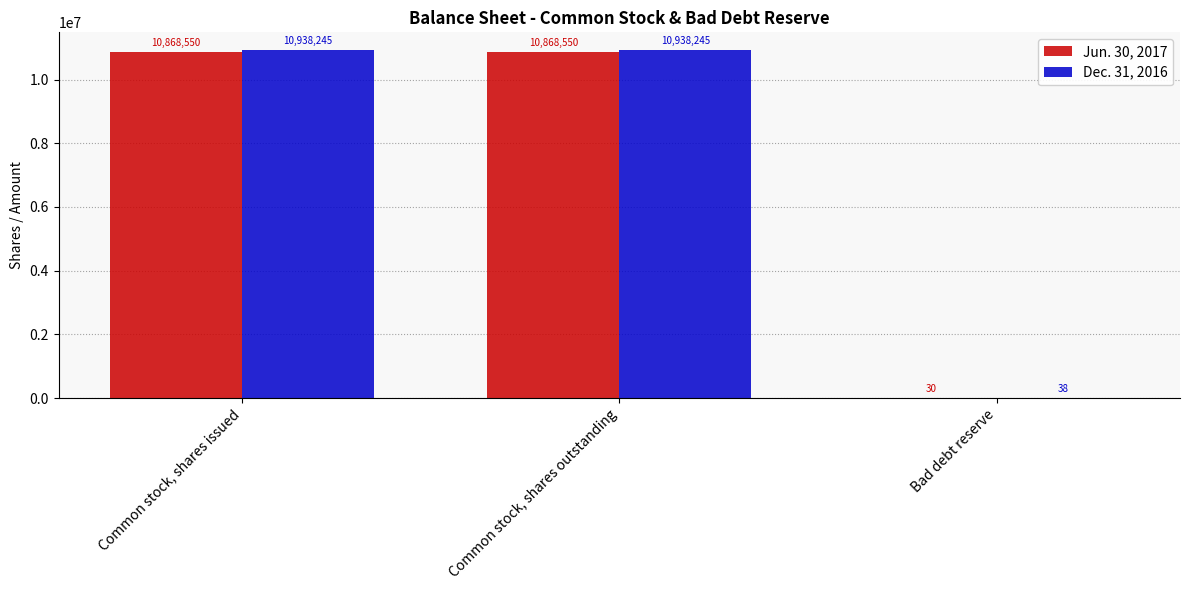

Between Common stock, shares issued and Bad debt reserve, which series saw the biggest shift?

Dec. 31, 2016